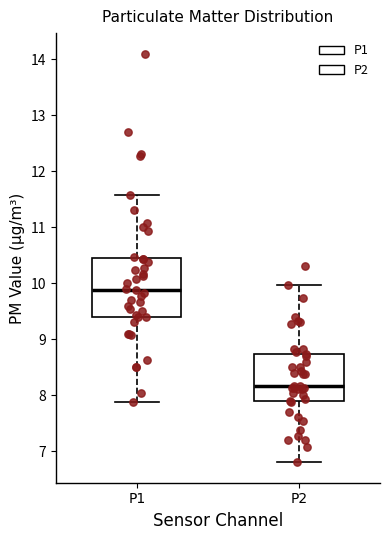

Where is the lower edge of the box for P2 on the y-axis? The values are not printed on the chart, so give them approximately, as read against the axis.

7.9